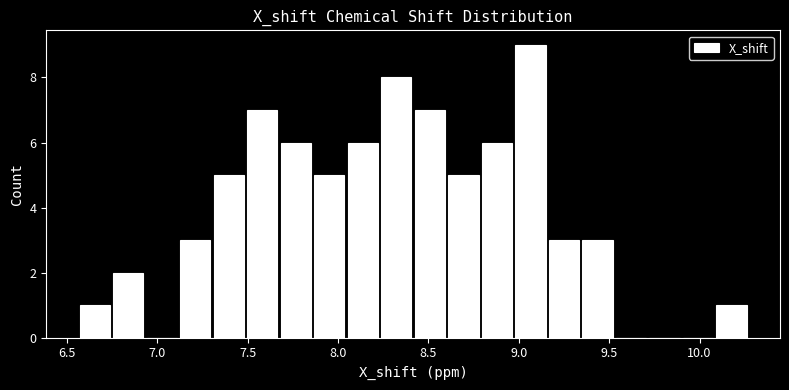

Around what value on the x-axis is the tallest bar? Give the approximate position of its centre, as read against the axis.

9.05